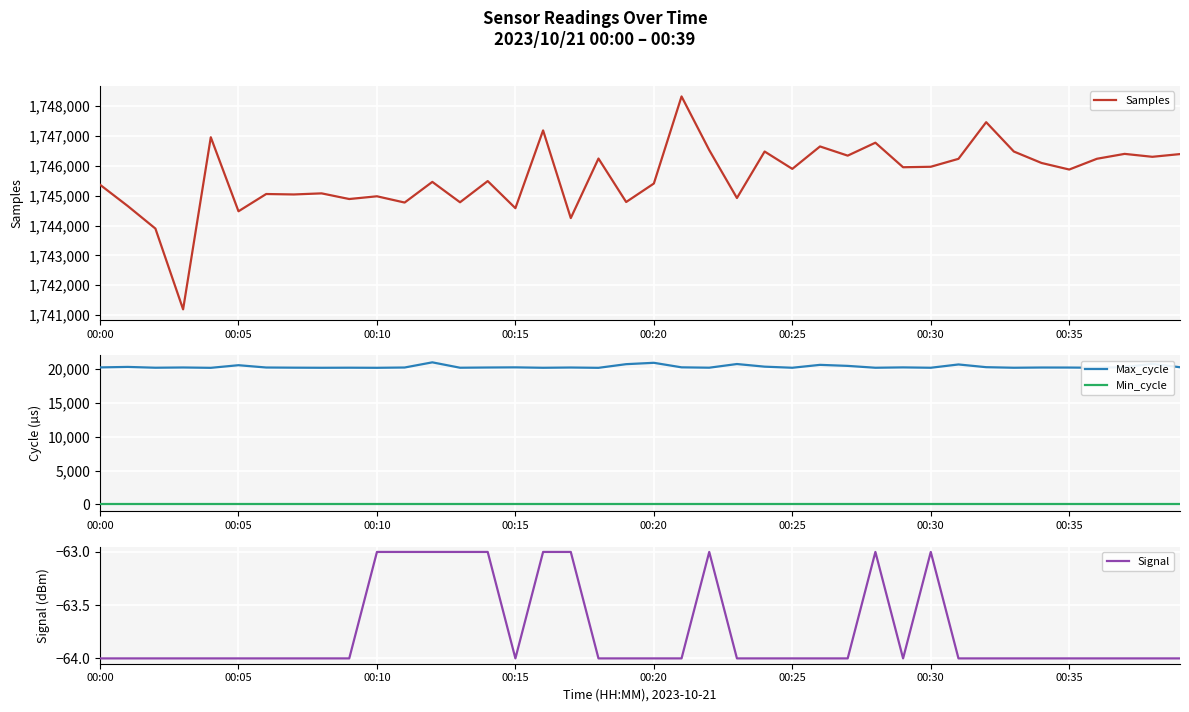

True or false: Signal and Min_cycle cross at least once.

False